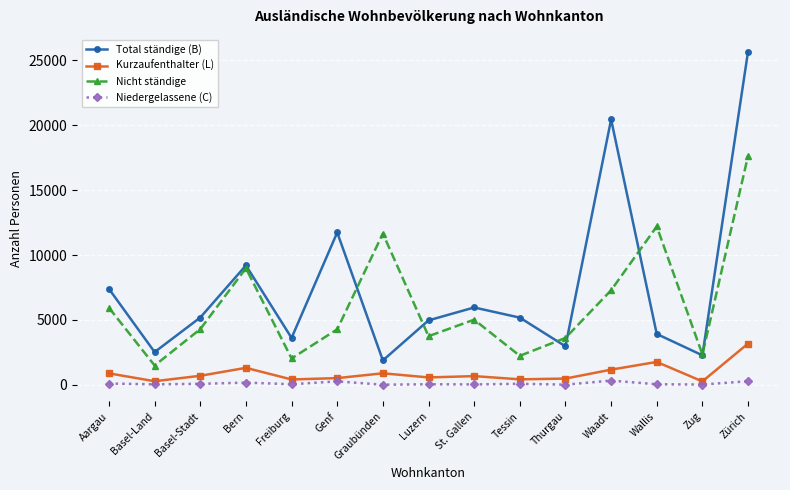

What is the total value across all series at Bern?

19659